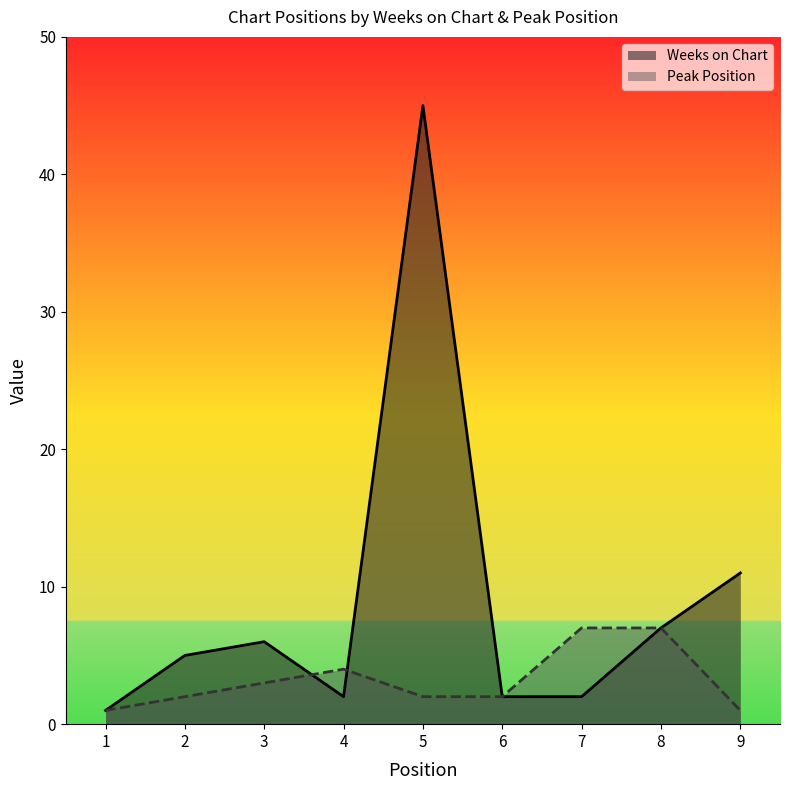

What is the value of the Weeks on Chart point at the 7th from the left?

2